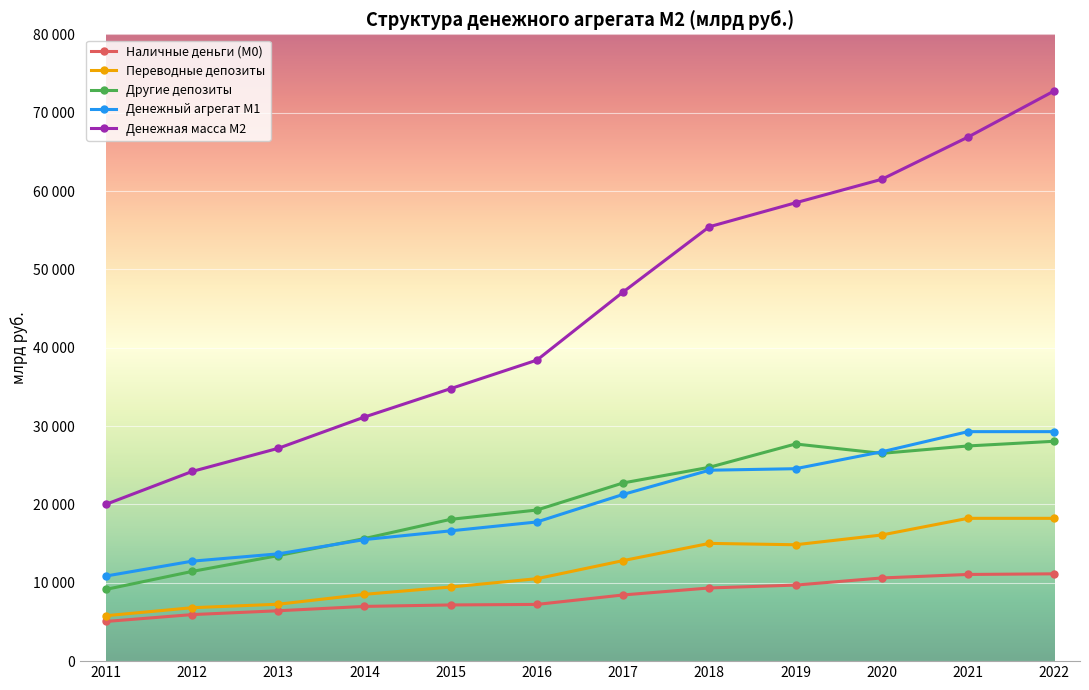

What are all the series names shown in the legend?

Наличные деньги (М0), Переводные депозиты, Другие депозиты, Денежный агрегат М1, Денежная масса М2